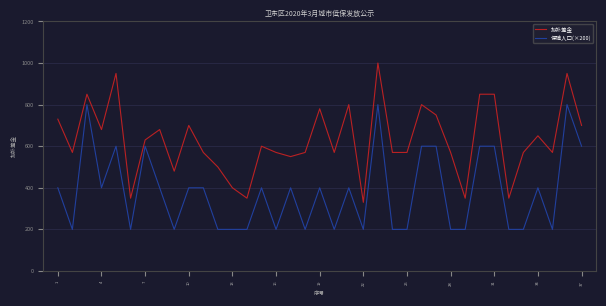

True or false: 保障人口(×200) and 拟补差金 cross at least once.

False